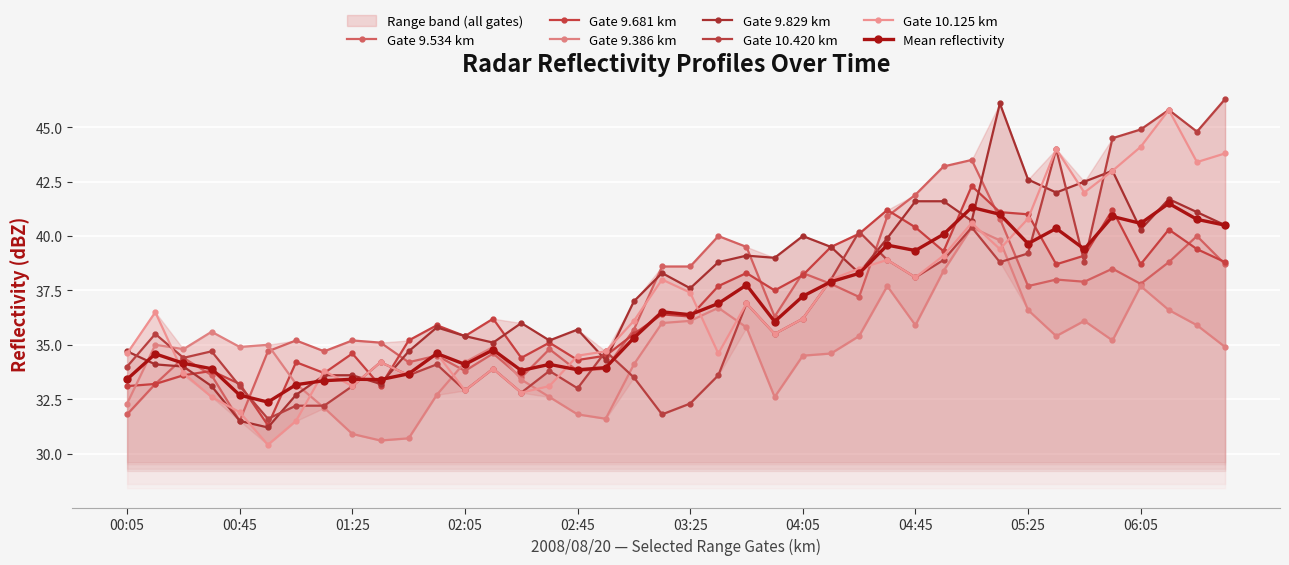

Rank the categories by 10.420 value from lowest to highest.

2008/08/20 00:55, 2008/08/20 03:15, 2008/08/20 01:05, 2008/08/20 01:15, 2008/08/20 03:25, 2008/08/20 02:25, 2008/08/20 02:05, 2008/08/20 02:45, 2008/08/20 00:45, 2008/08/20 01:25, 2008/08/20 03:05, 2008/08/20 01:45, 2008/08/20 03:35, 2008/08/20 02:35, 2008/08/20 02:15, 2008/08/20 00:05, 2008/08/20 01:55, 2008/08/20 01:35, 2008/08/20 00:25, 2008/08/20 00:35, 2008/08/20 02:55, 2008/08/20 00:15, 2008/08/20 03:55, 2008/08/20 04:05, 2008/08/20 03:45, 2008/08/20 04:15, 2008/08/20 04:45, 2008/08/20 05:15, 2008/08/20 05:45, 2008/08/20 04:35, 2008/08/20 04:55, 2008/08/20 05:25, 2008/08/20 04:25, 2008/08/20 05:05, 2008/08/20 05:35, 2008/08/20 05:55, 2008/08/20 06:25, 2008/08/20 06:05, 2008/08/20 06:15, 2008/08/20 06:35